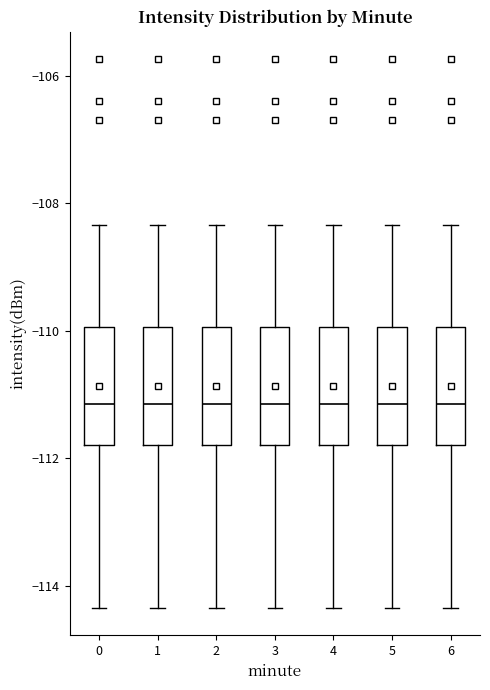

Reading left to right, transcribe this box plot: for each box, give where its median line is, the range the box spans, and where its two whiskers end, as read against the y-axis. The values are not printed on the chart, so give them approximately, as read against the axis.

0: median -111.2, box -111.8 to -110.0, whiskers -114.4 to -108.4
1: median -111.2, box -111.8 to -110.0, whiskers -114.4 to -108.4
2: median -111.2, box -111.8 to -110.0, whiskers -114.4 to -108.4
3: median -111.2, box -111.8 to -110.0, whiskers -114.4 to -108.4
4: median -111.2, box -111.8 to -110.0, whiskers -114.4 to -108.4
5: median -111.2, box -111.8 to -110.0, whiskers -114.4 to -108.4
6: median -111.2, box -111.8 to -110.0, whiskers -114.4 to -108.4